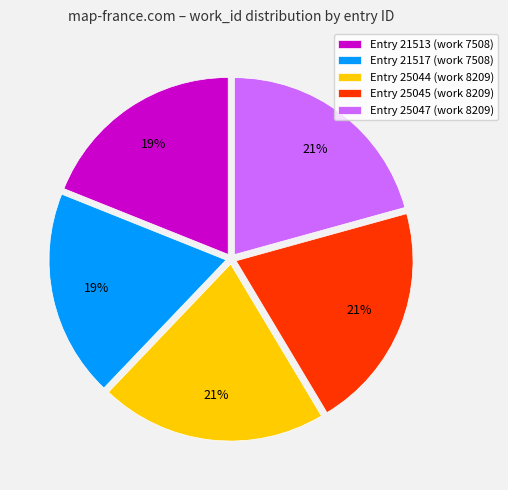

Approximately how many times larger is the value at Entry 25045 (work 8209) compared to Entry 25047 (work 8209)?

1.0